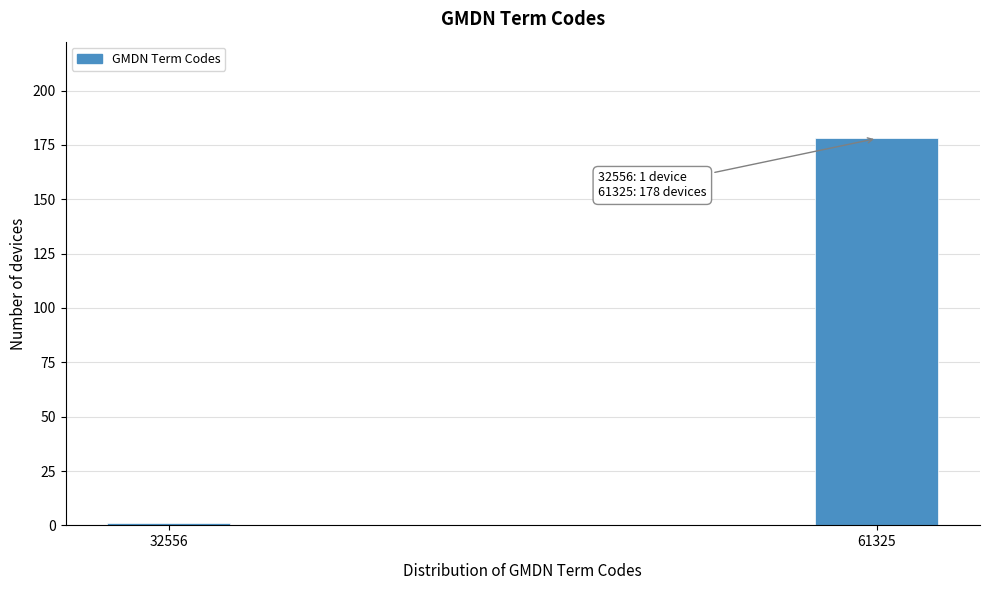

Reading left to right, transcribe all the data shown in this chart.

32556=1	61325=178